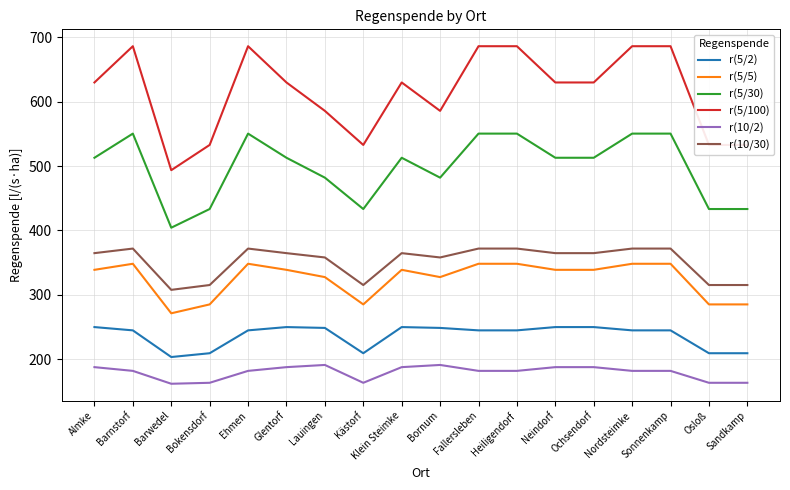

Is the value of r(5/30) at Fallersleben greater than the value of r(5/2) at Neindorf?

Yes